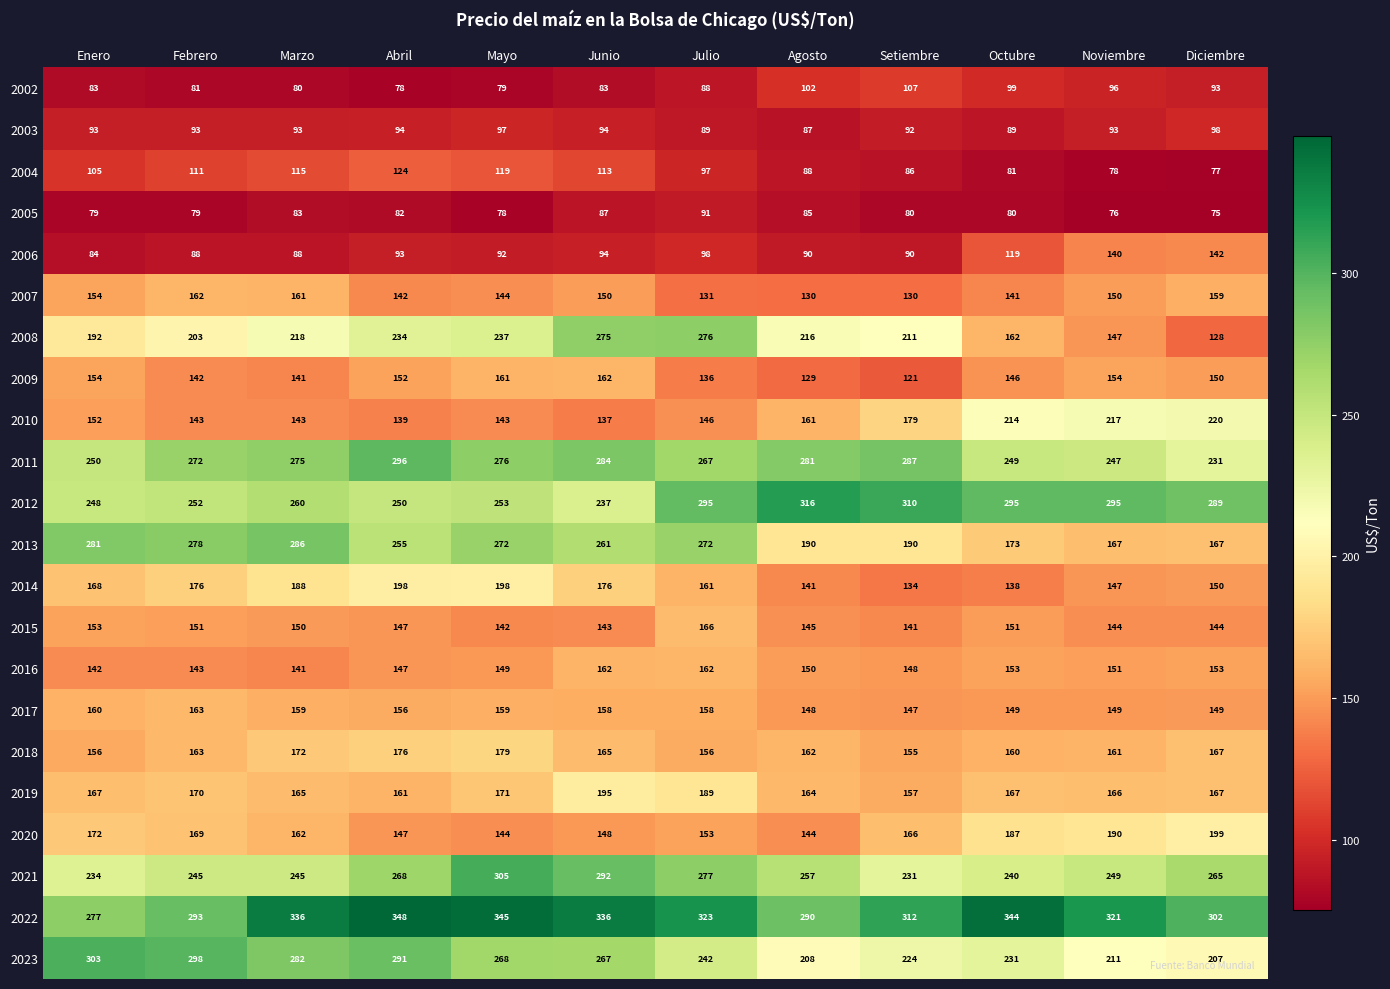

The value of 2013 at Marzo is 286. True or false?

True